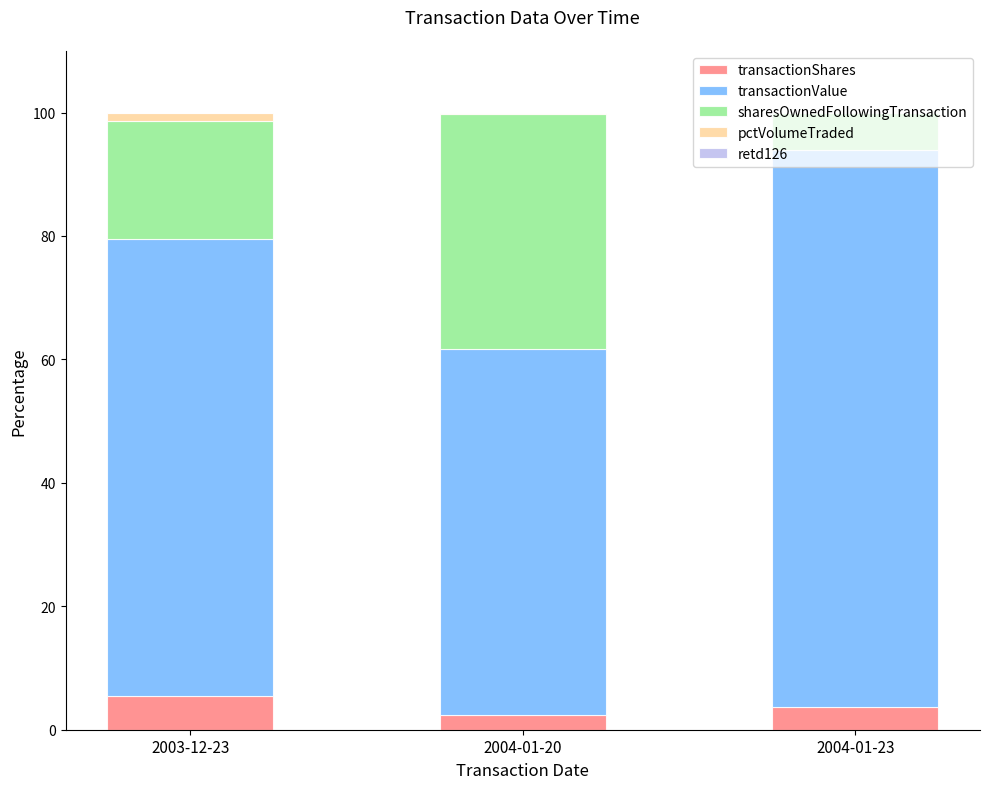

Between 2003-12-23 and 2004-01-23, which series saw the biggest shift?

transactionValue